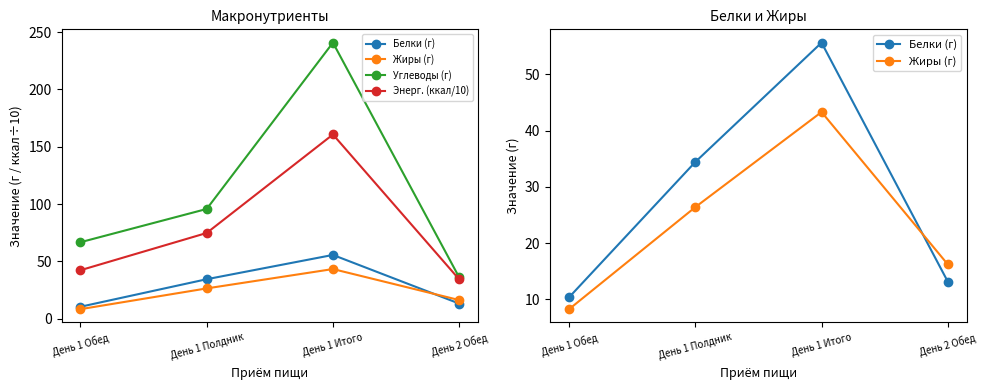

True or false: Жиры (г) has more than 2 interior local peaks.

False